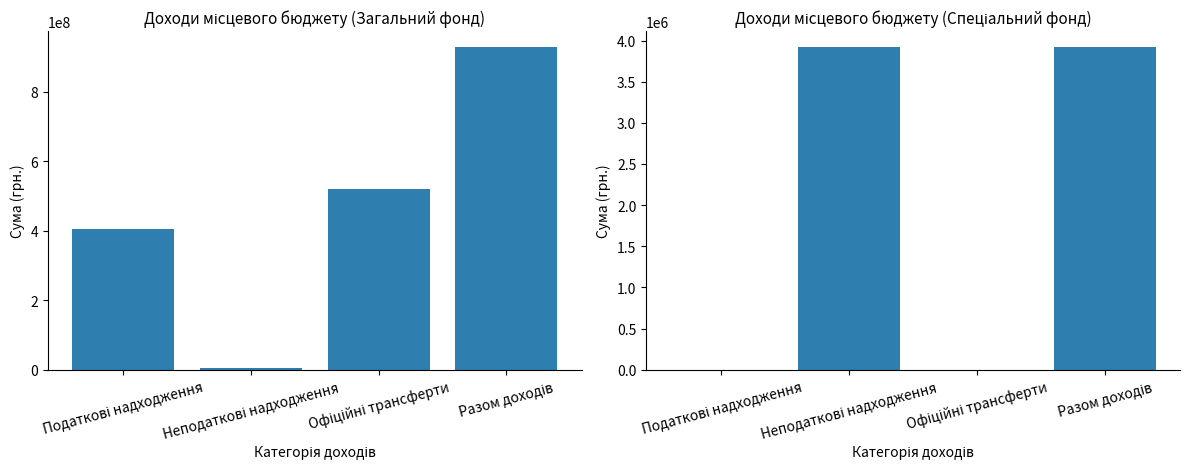

Reading left to right, extract all data points from this chart.

Доходи місцевого бюджету: Податкові надходження=404000000	Неподаткові надходження=3918500	Офіційні трансферти=520376226	Разом доходів=928294726
Спеціальний фонд: Податкові надходження=0	Неподаткові надходження=3918500	Офіційні трансферти=0	Разом доходів=3918500